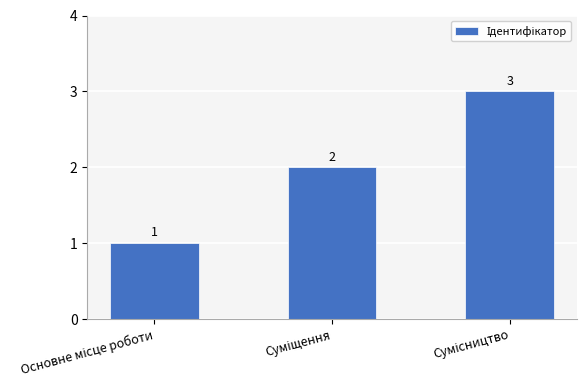

What is the value of the 2nd bar from the left?

2